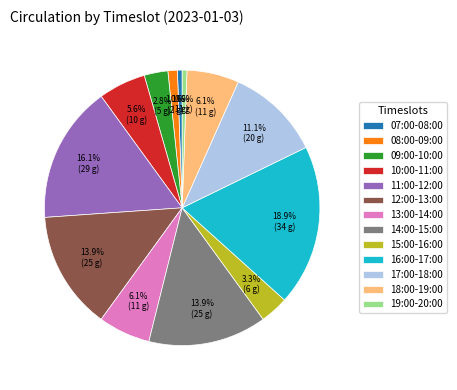

What percentage is NOT represented by 10:00-11:00?

94.4%